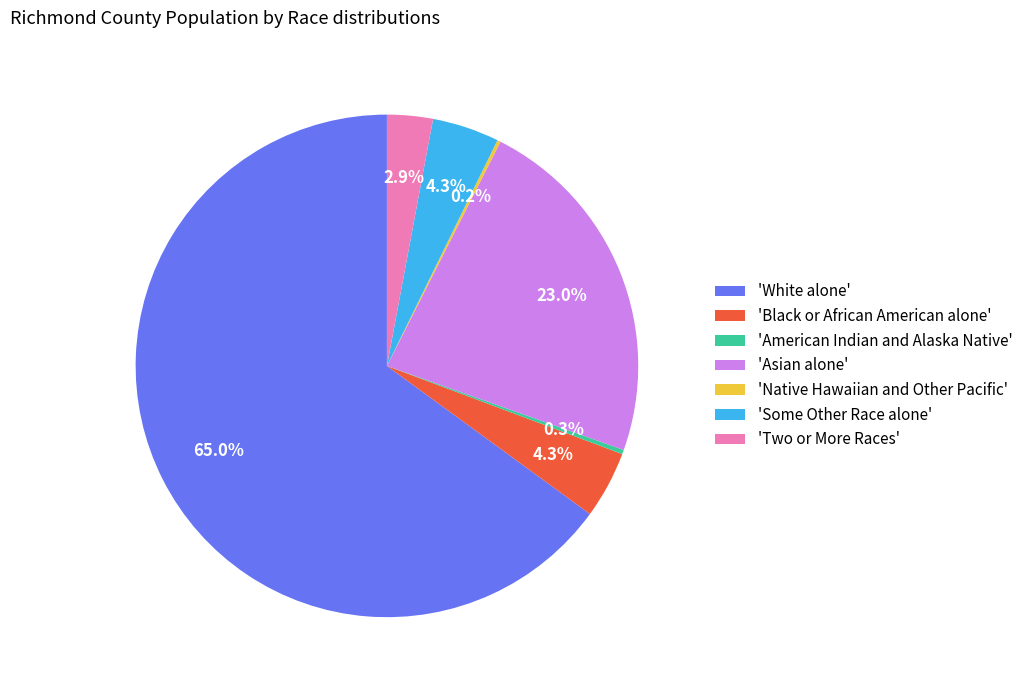

What is the majority slice?

'White alone'